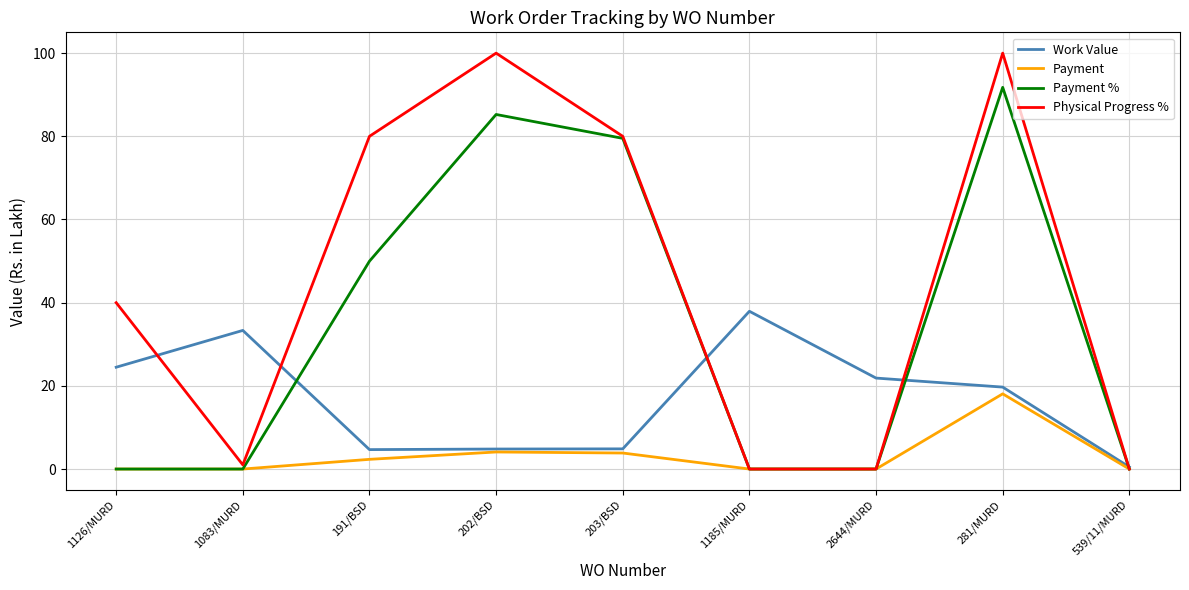

List the series in order of their overall mean, lowest first.

Payment, Work Value, Payment %, Physical Progress %